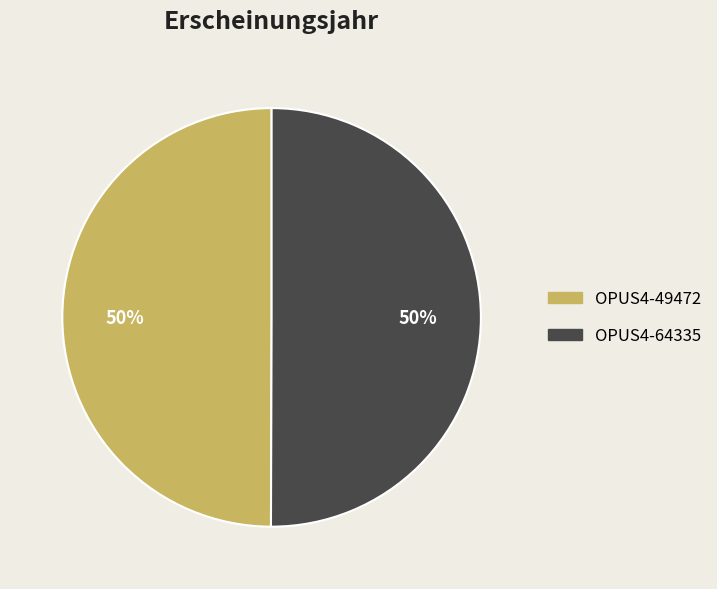

Is it true that OPUS4-49472 is 50% of the pie?

True